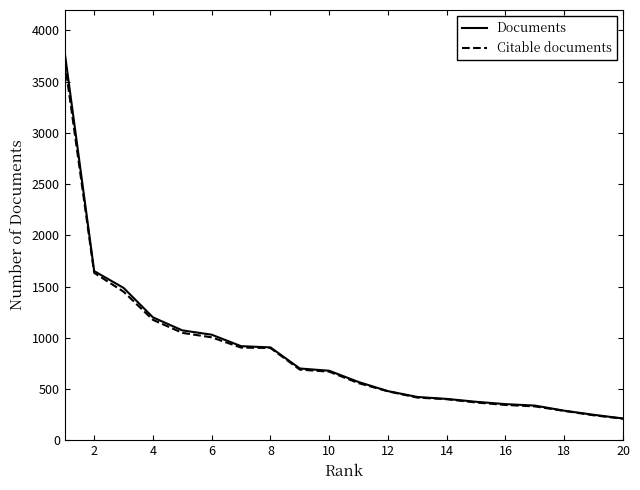

What is the minimum value shown in the chart?

210